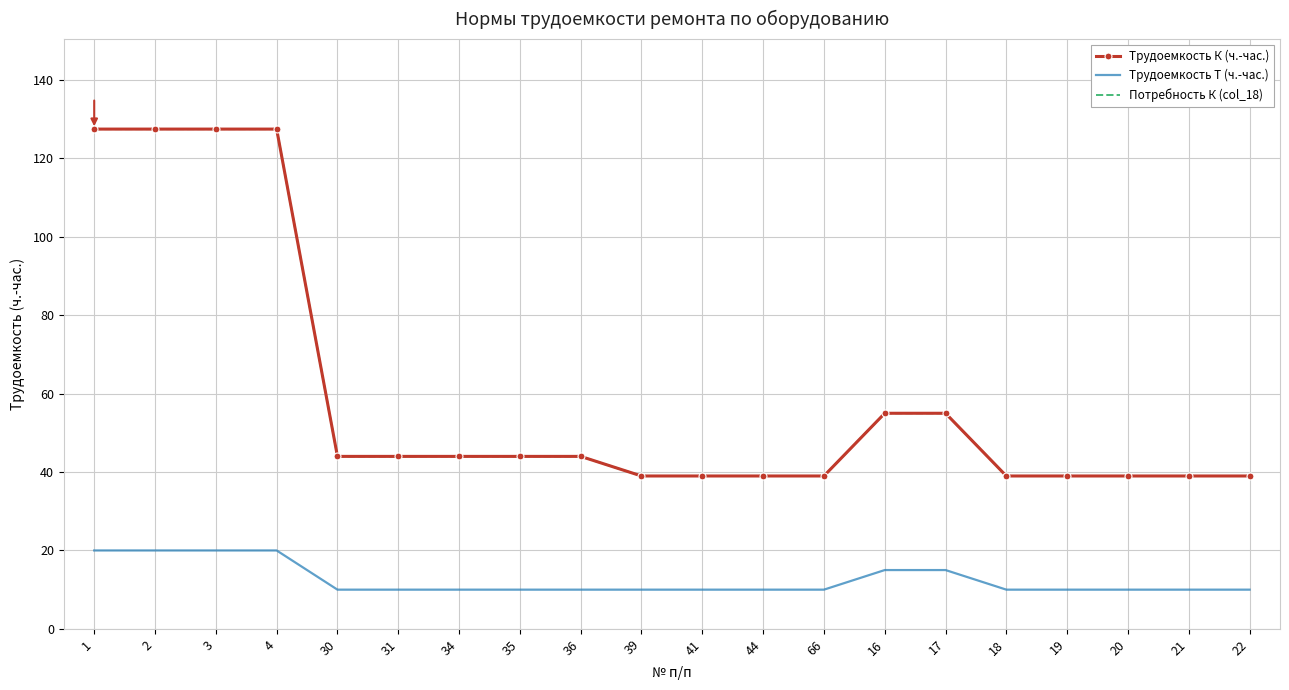

What is the label of the 9th point from the right?

44